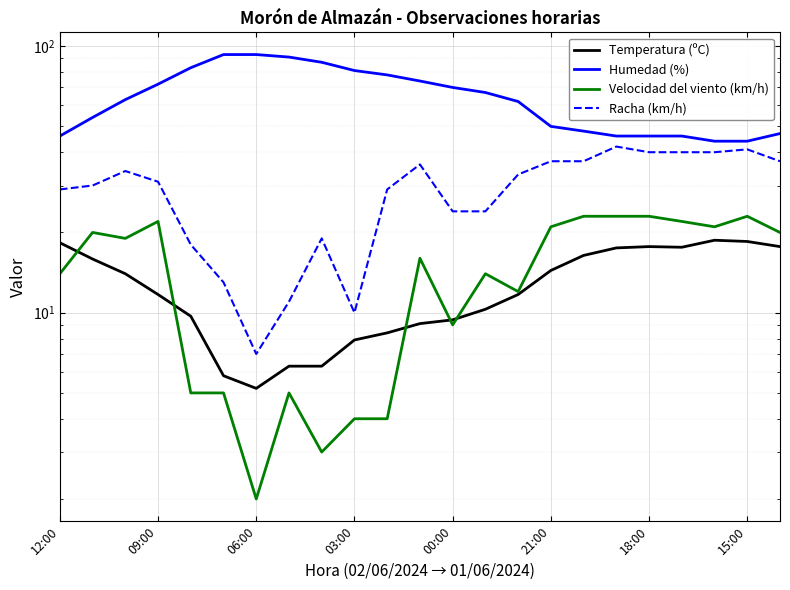

What is the minimum value for Velocidad del viento (km/h)?

2.0